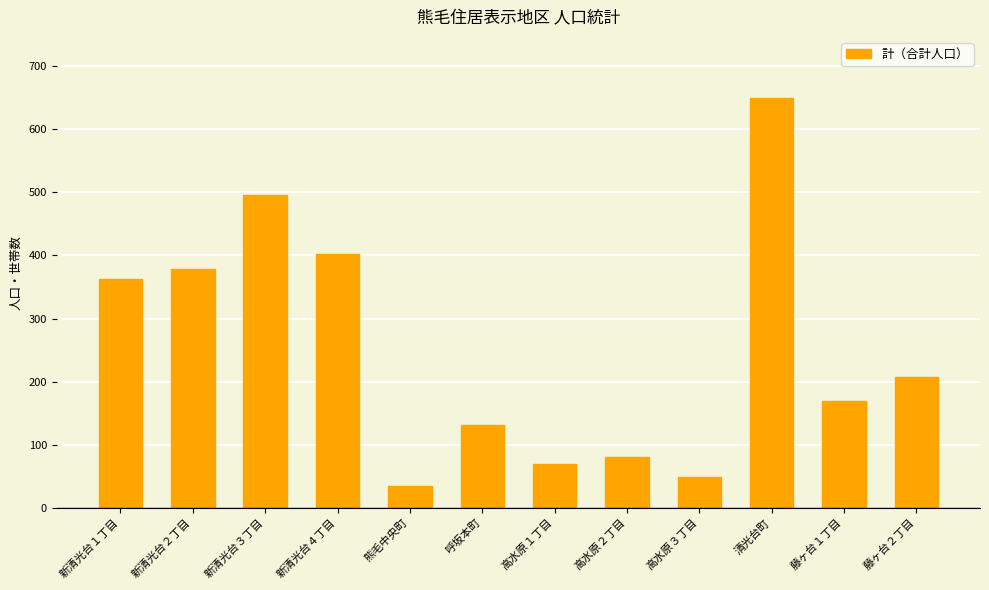

What is the ratio of the value at 新清光台２丁目 to the value at 高水原３丁目?

7.7